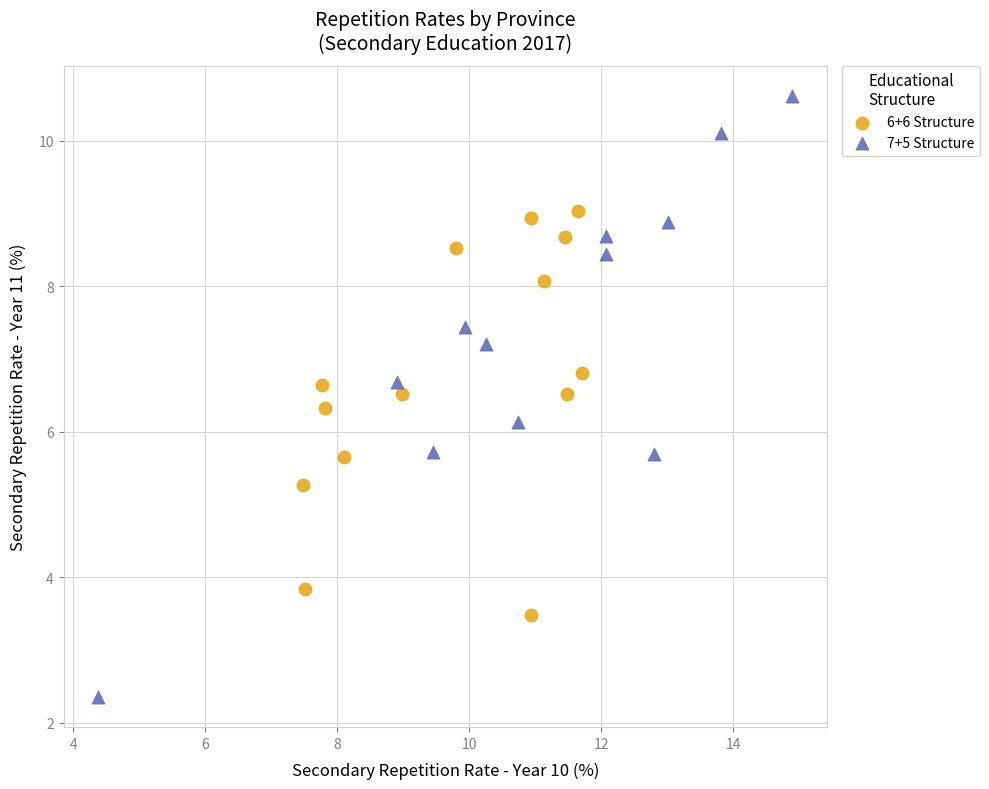

Which series reaches the minimum Y coordinate?

7+5 Structure